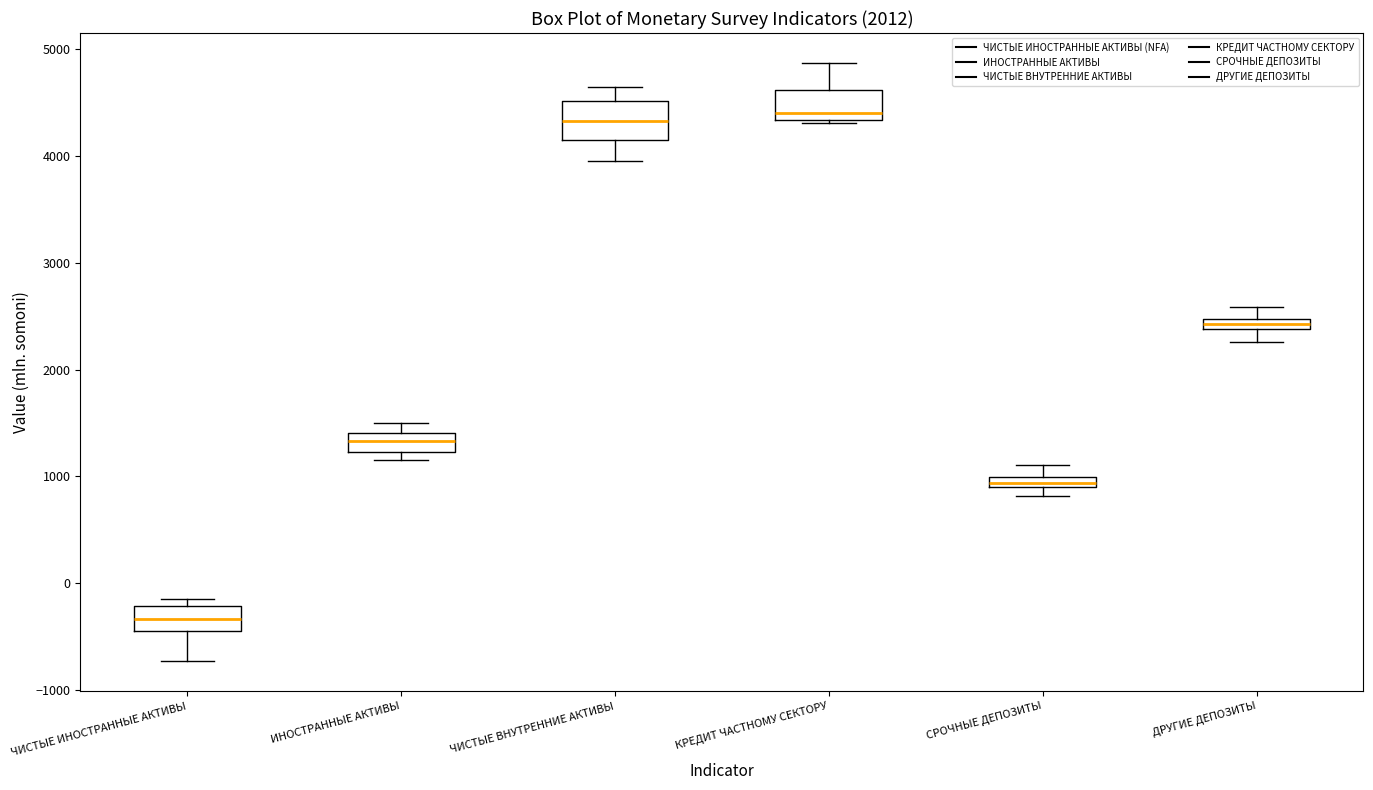

Where is the lower edge of the box for ИНОСТРАННЫЕ АКТИВЫ on the y-axis? The values are not printed on the chart, so give them approximately, as read against the axis.

1200